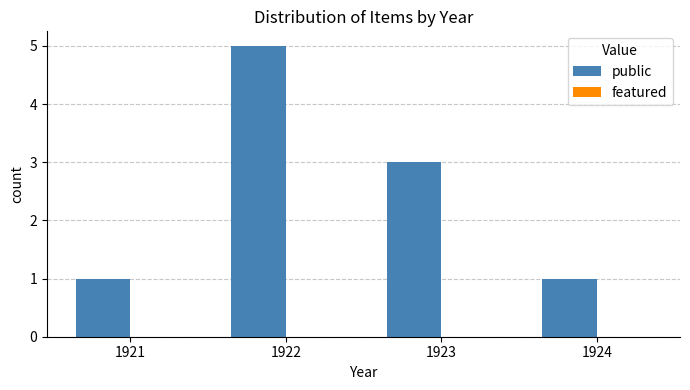

Is it true that the value at 1924 is 0?

False